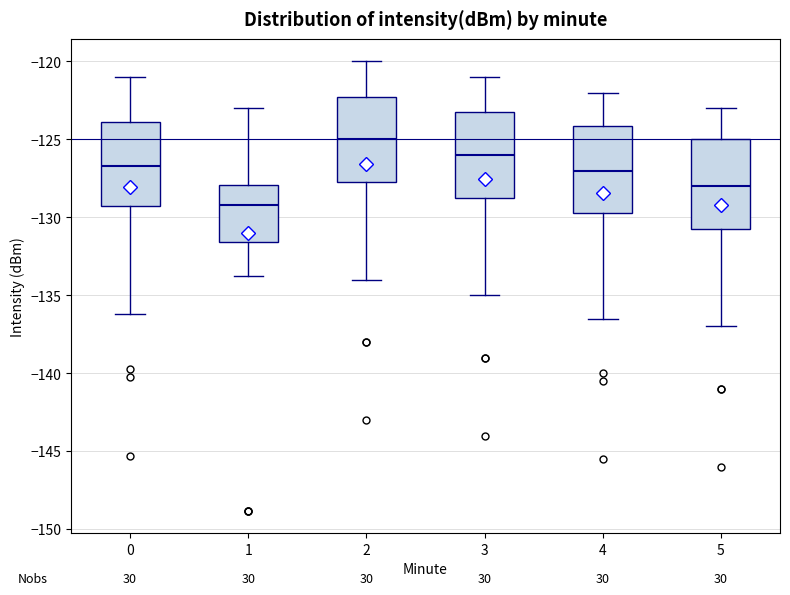

Where does the upper whisker of the box at x = 4 end on the y-axis? The values are not printed on the chart, so give them approximately, as read against the axis.

-122.0